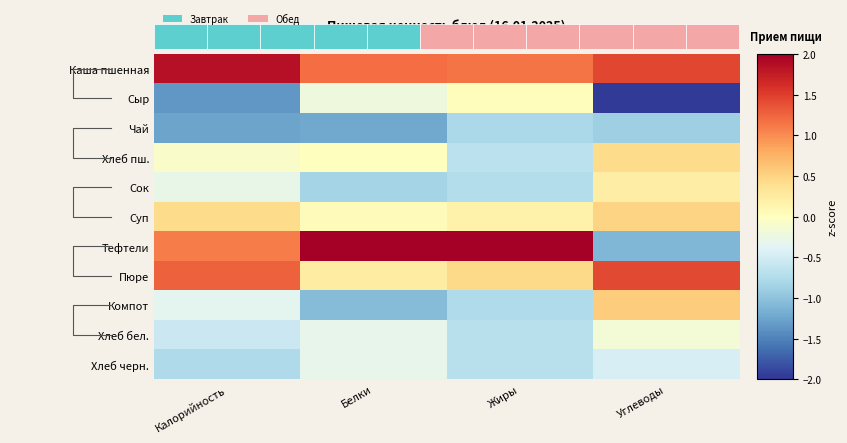

How many categories are shown in the chart?

4